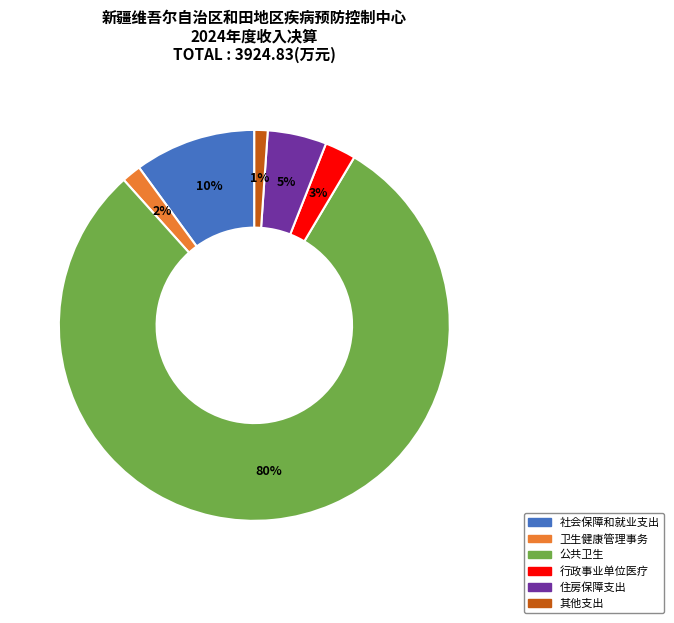

Which has a higher value, 卫生健康管理事务 or 社会保障和就业支出?

社会保障和就业支出